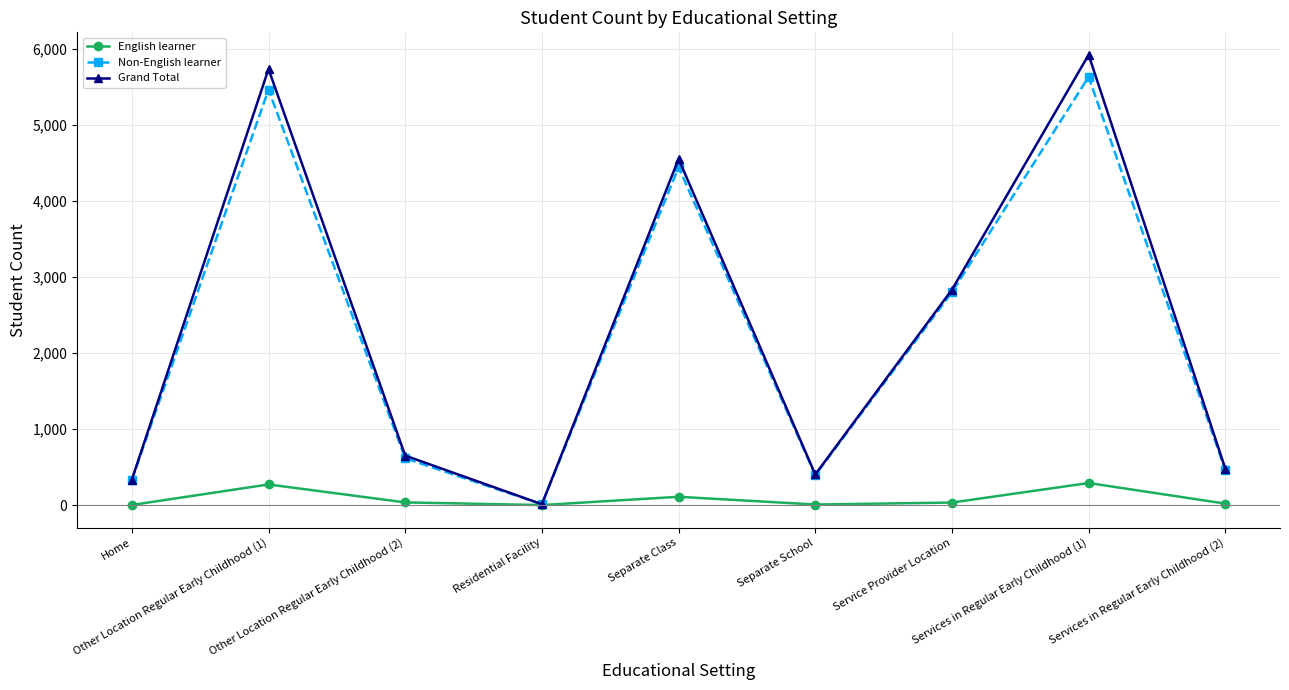

Count the number of categories in the chart.

9